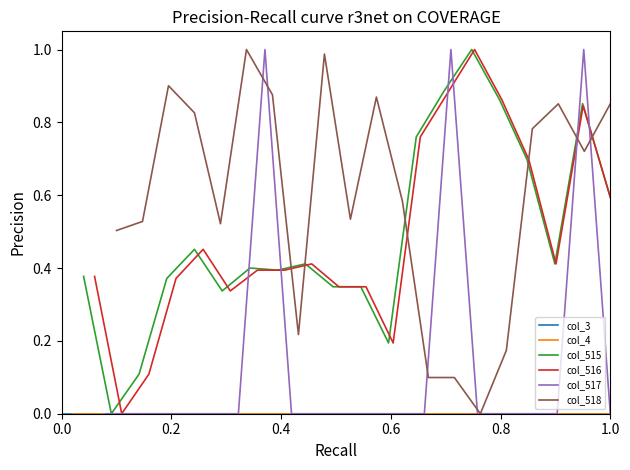

How many interior local peaks does the col_518 series have?

5